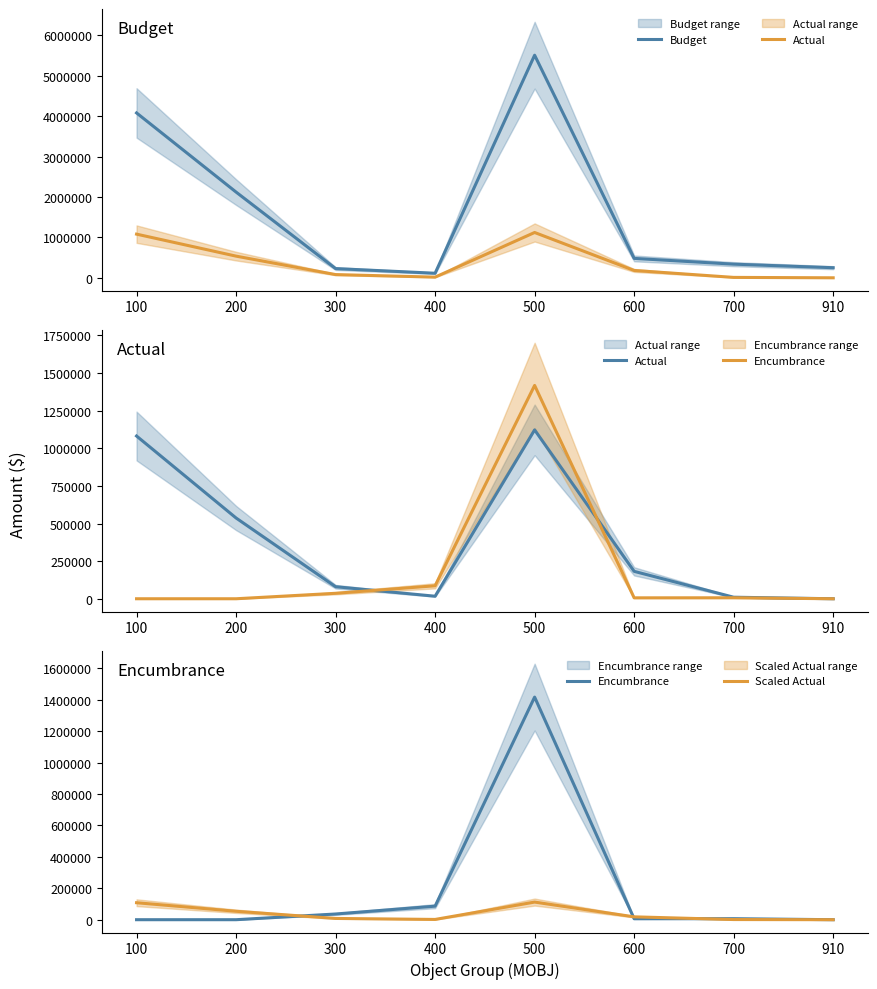

Reading right to left, what are all the values shown in this chart?

Budget: 910=250000.0	700=338000.0	600=480500.0	500=5512293.0	400=113000.0	300=228450.0	200=2123029.0	100=4082748.0
Actual: 910=0.0	700=10191.6	600=182079.8	500=1122158.2	400=16776.3	300=80052.0	200=536627.9	100=1081390.6
Encumbrance: 910=0.0	700=6520.0	600=6108.3	500=1417612.9	400=86222.8	300=36310.8	200=0.0	100=0.0
Scaled Actual: 910=0.0	700=1019.2	600=18208.0	500=112215.8	400=1677.6	300=8005.2	200=53662.8	100=108139.1